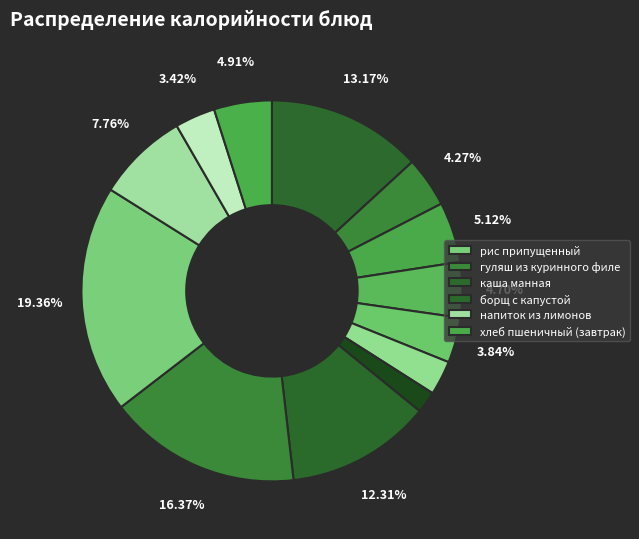

How many slices are in this pie chart?

13